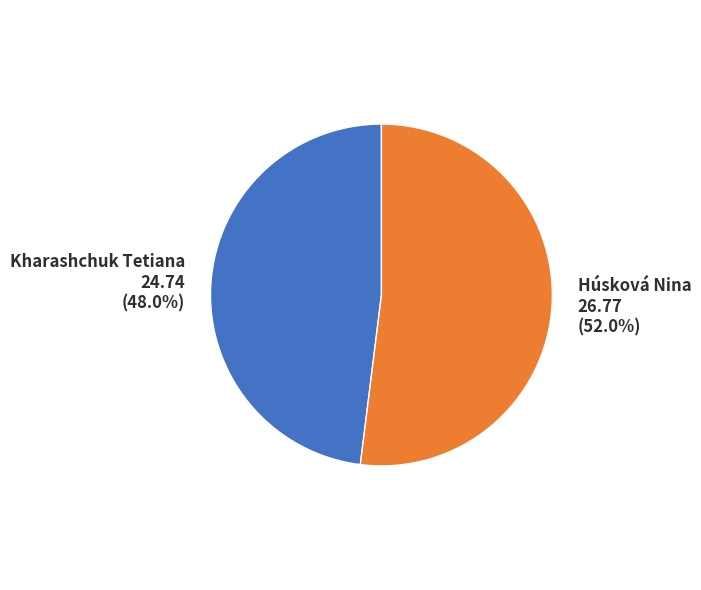

Is it true that Kharashchuk Tetiana is 48% of the pie?

True